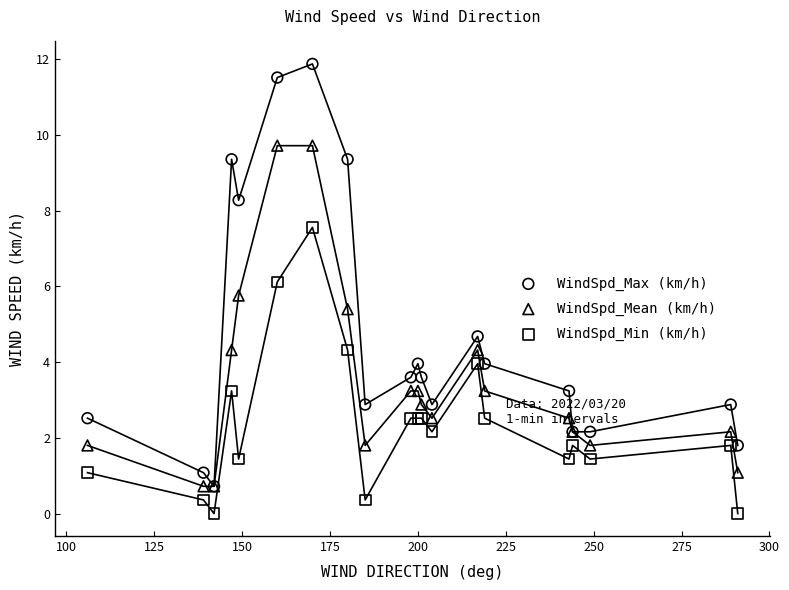

Which series reaches the minimum Y coordinate?

WindSpd_Min (km/h)